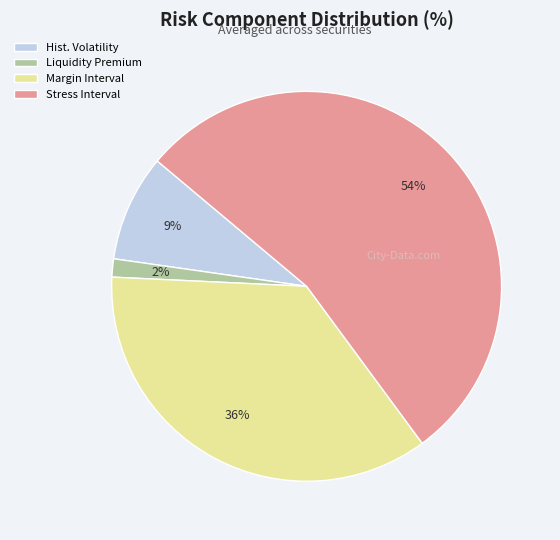

Does any single category account for the majority?

Yes